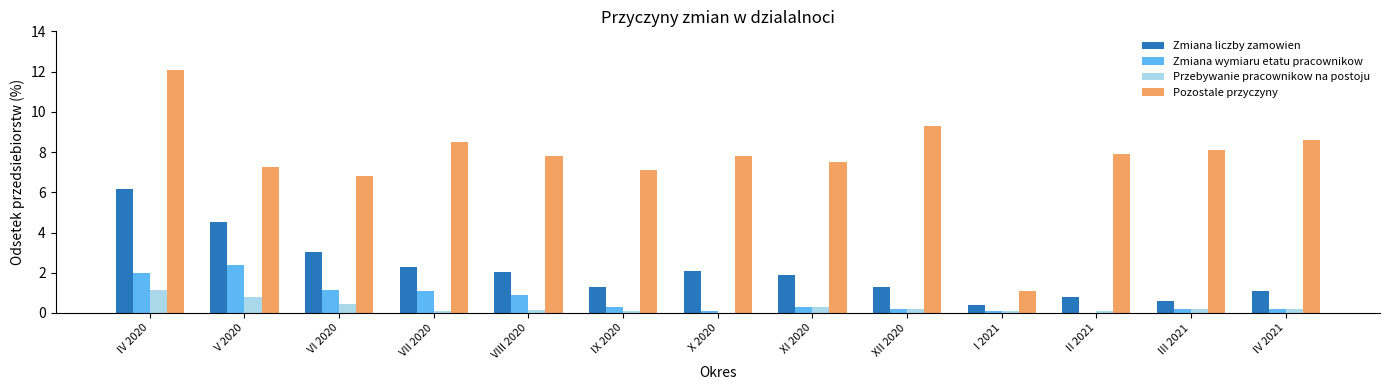

What is the total value across all series at XII 2020?

11.0